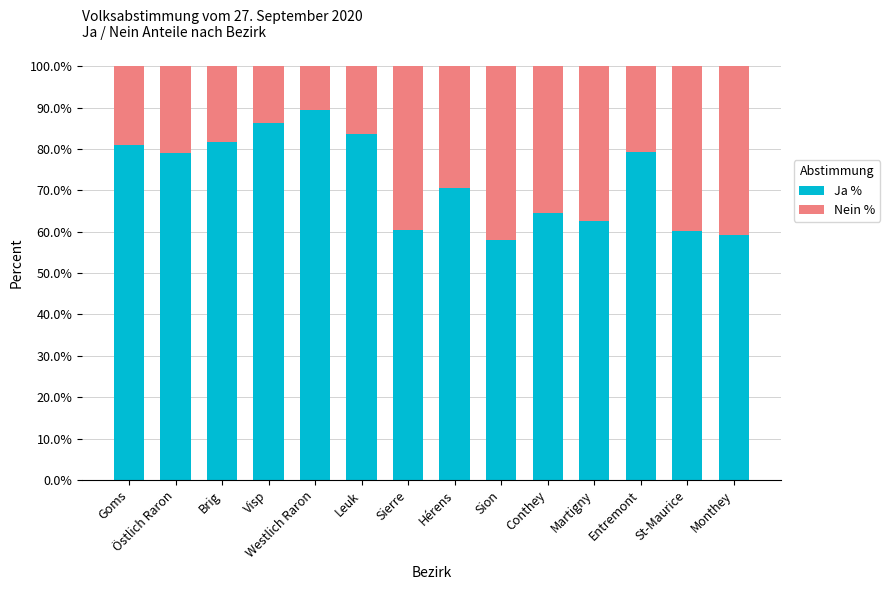

Where is Ja % nearest to the value 73?

Hérens